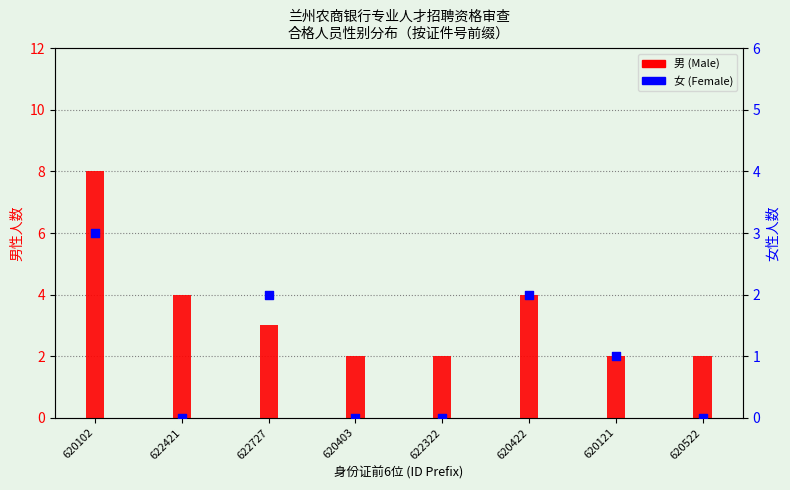

Is the value of 女 (Female) at 620403 greater than the value of 男 (Male) at 620121?

No